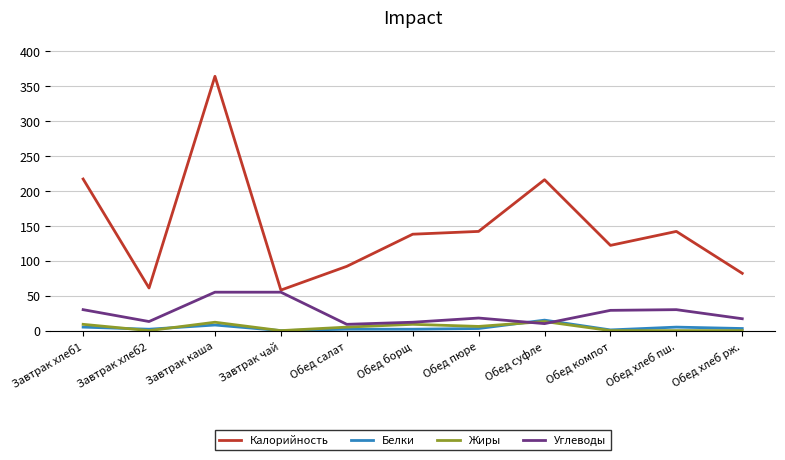

The value of Калорийность at Завтрак чай is 93. True or false?

False